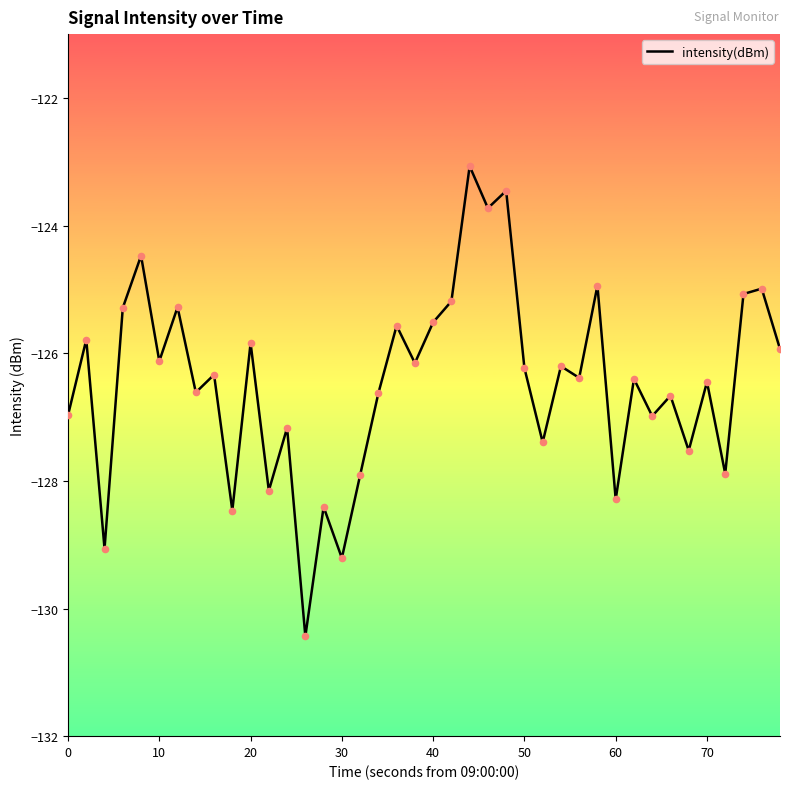

What is the difference between the maximum and minimum values?

7.4